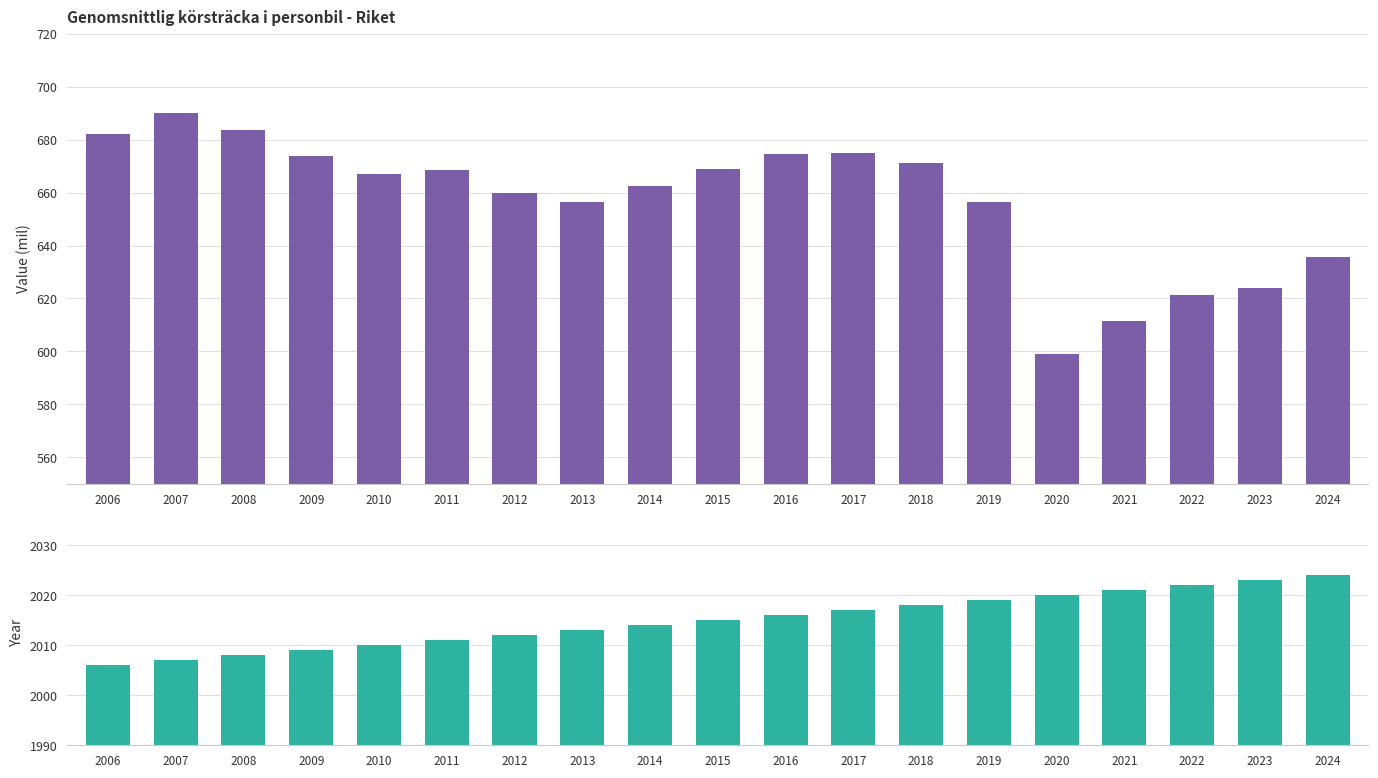

List the series in order of their overall mean, highest first.

Year, Value